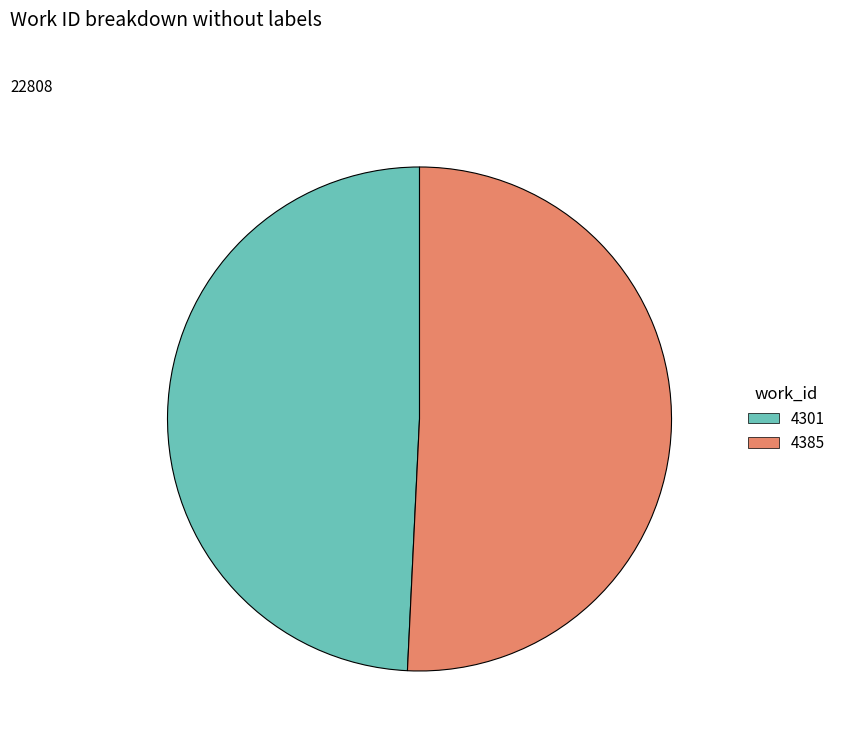

Rank the categories by value from lowest to highest.

4301, 4385